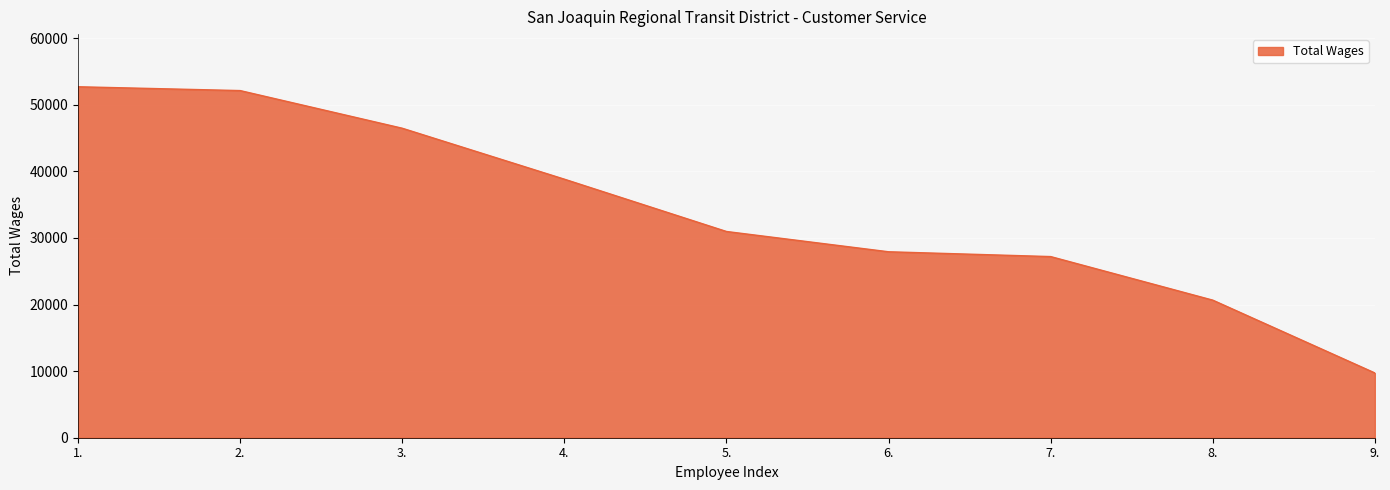

At which category does the chart reach its minimum across all series?

9.